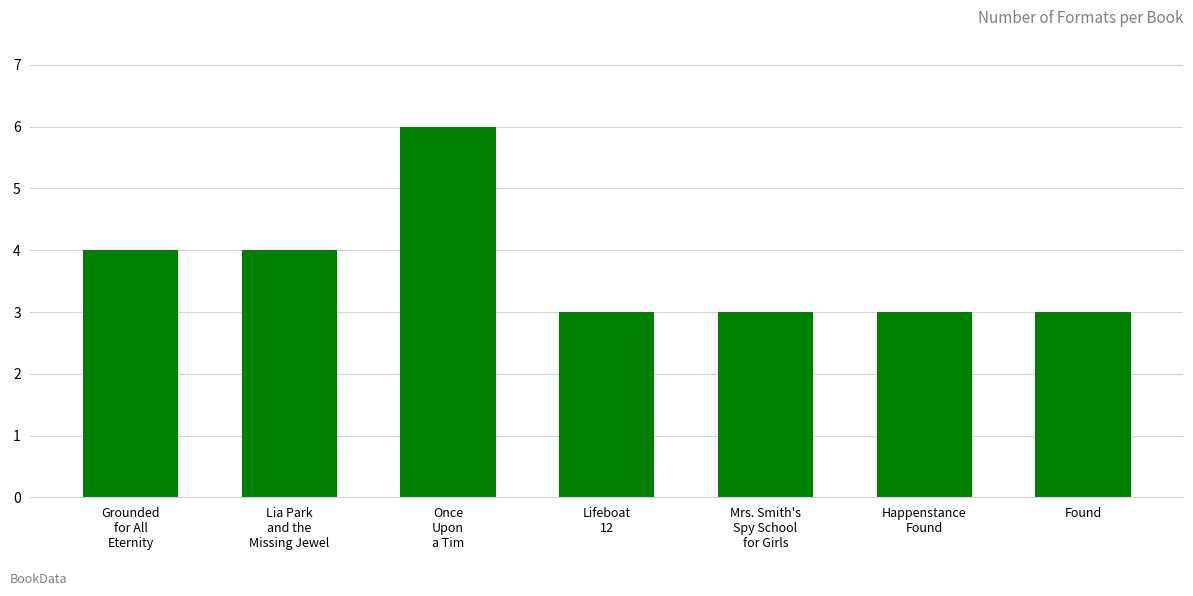

How many data points does each series have?

7